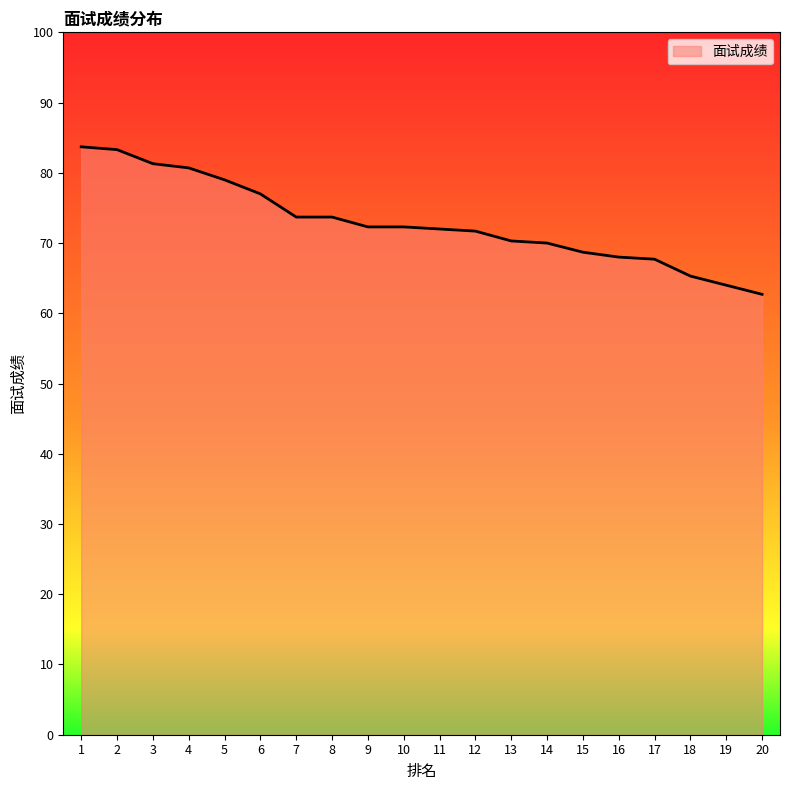

What is the ratio of the value at 9 to the value at 12?

1.0